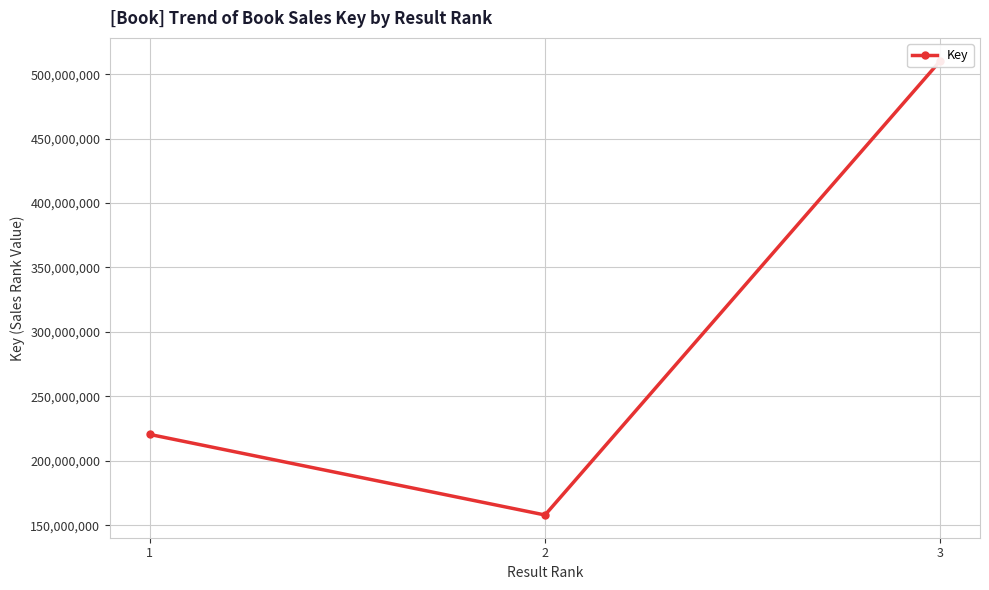

Between 3 and 1, which is larger?

3